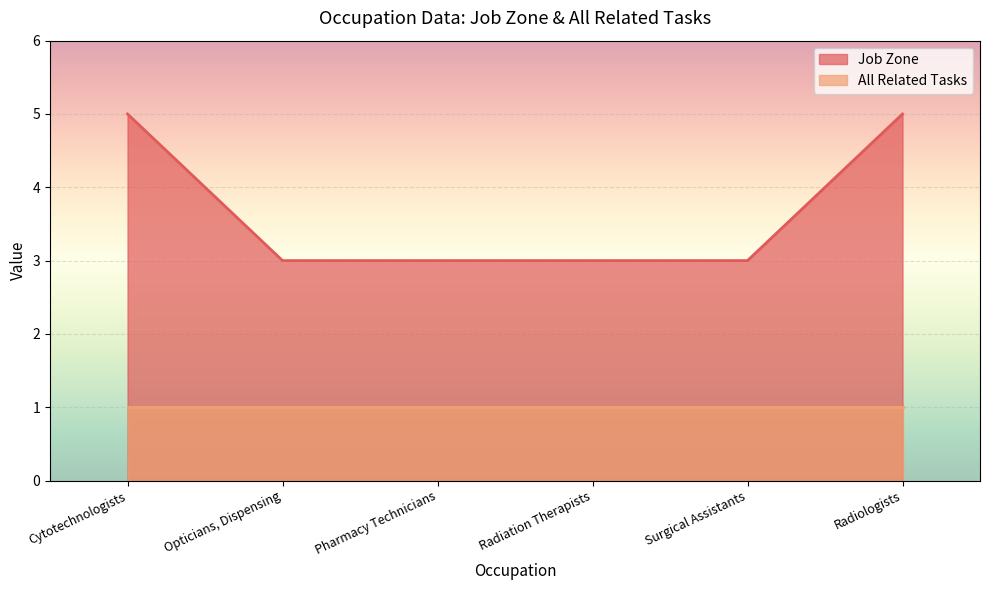

What is the value of the 5th point from the left?

3